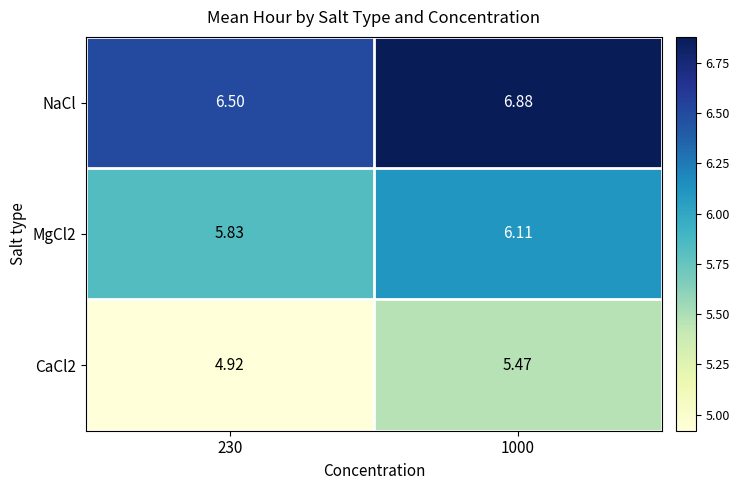

What is the difference between the highest and lowest values at 230?

1.6